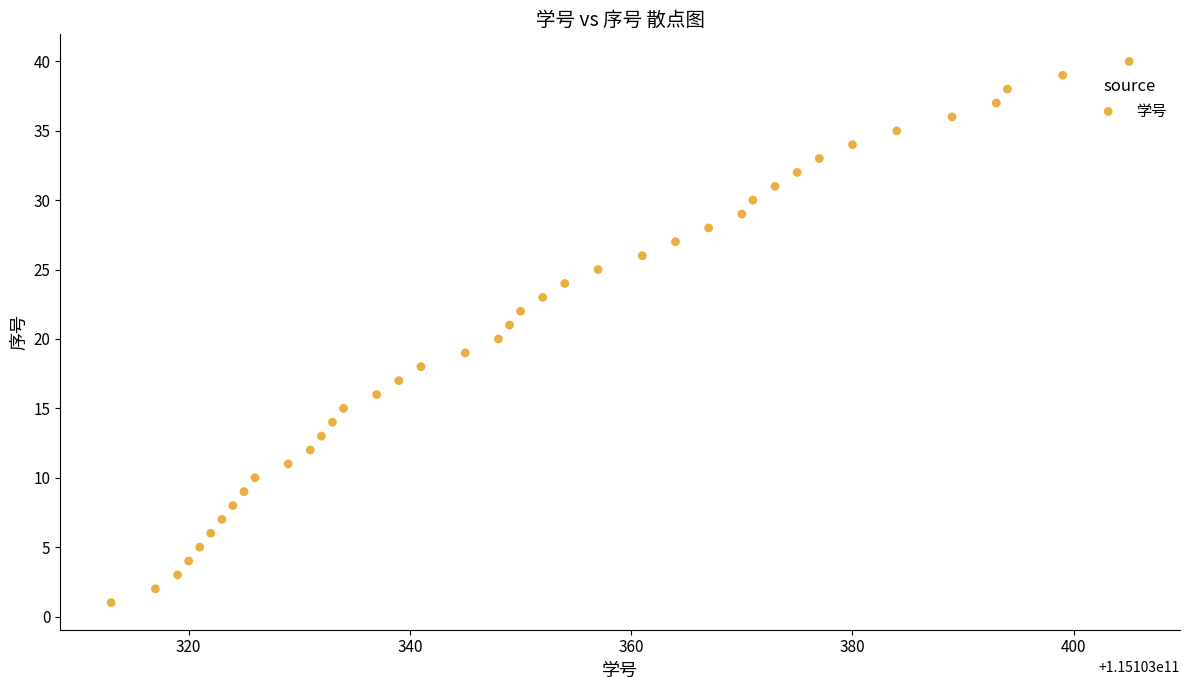

What is the range of X values (max minus min)?

92